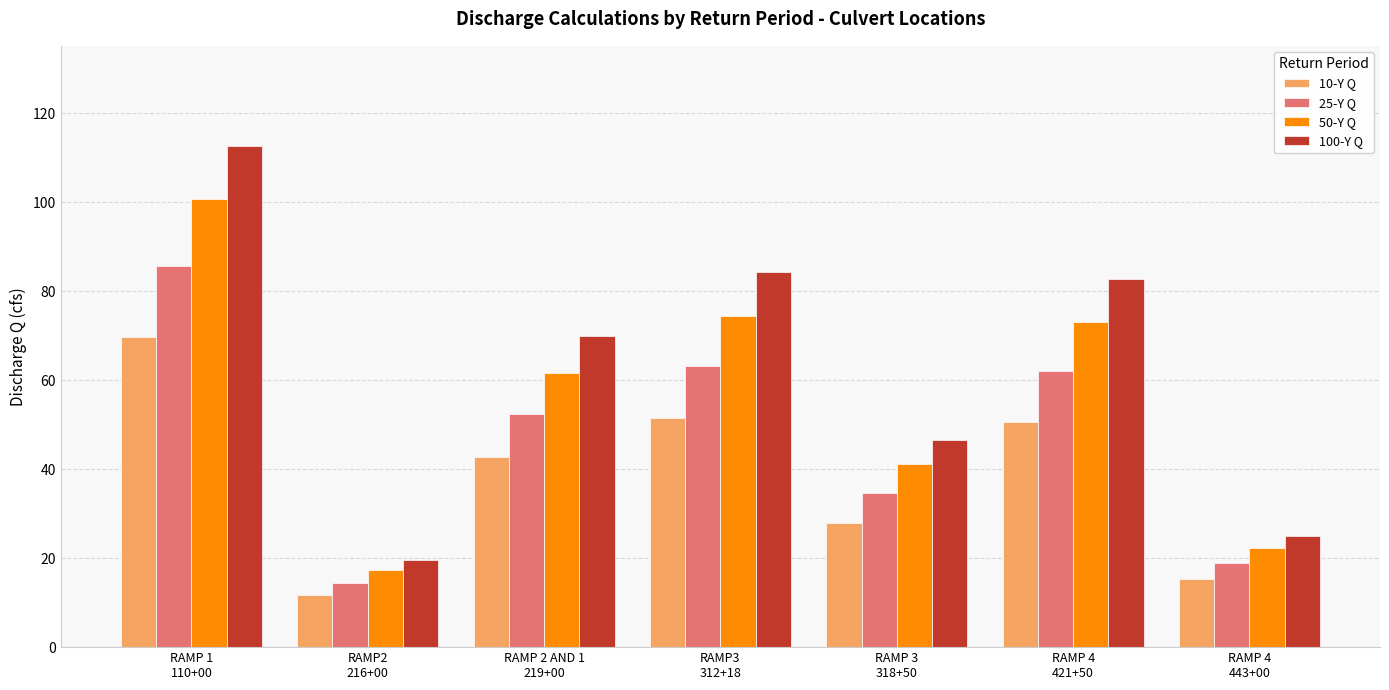

The 50-Y Q series shows 26.4 at RAMP3
312+18. True or false?

False